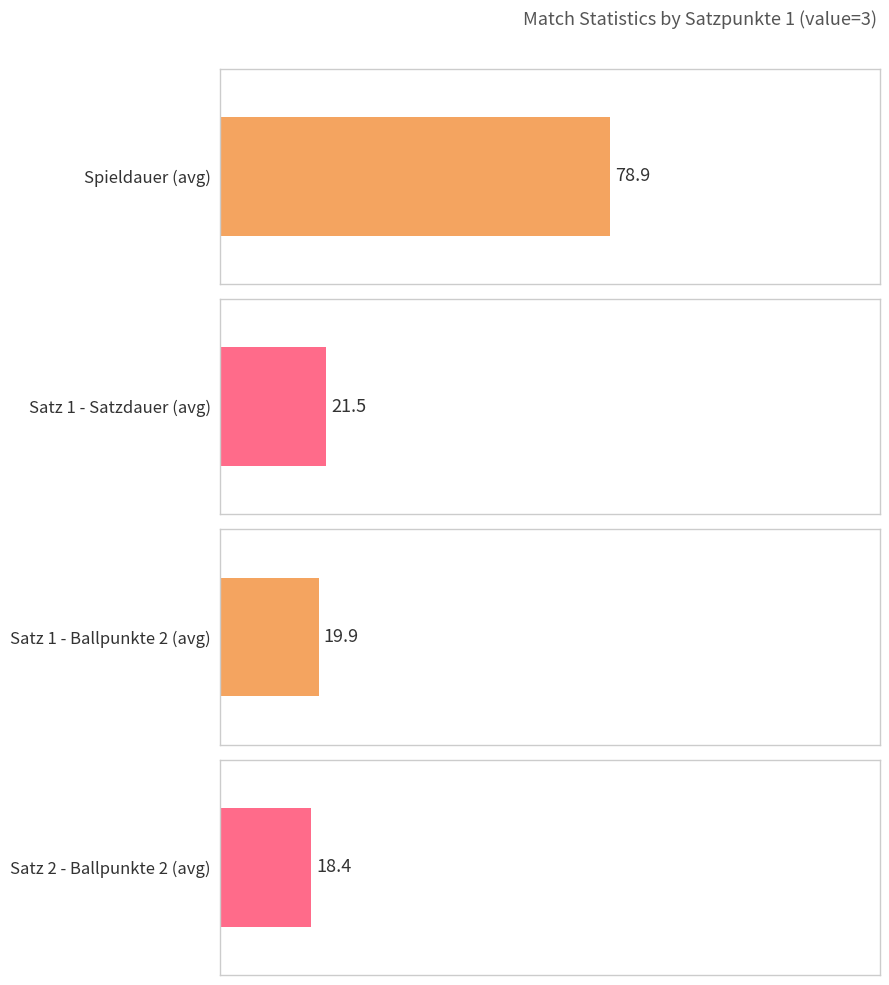

Between 3 and 3, which is larger?

3